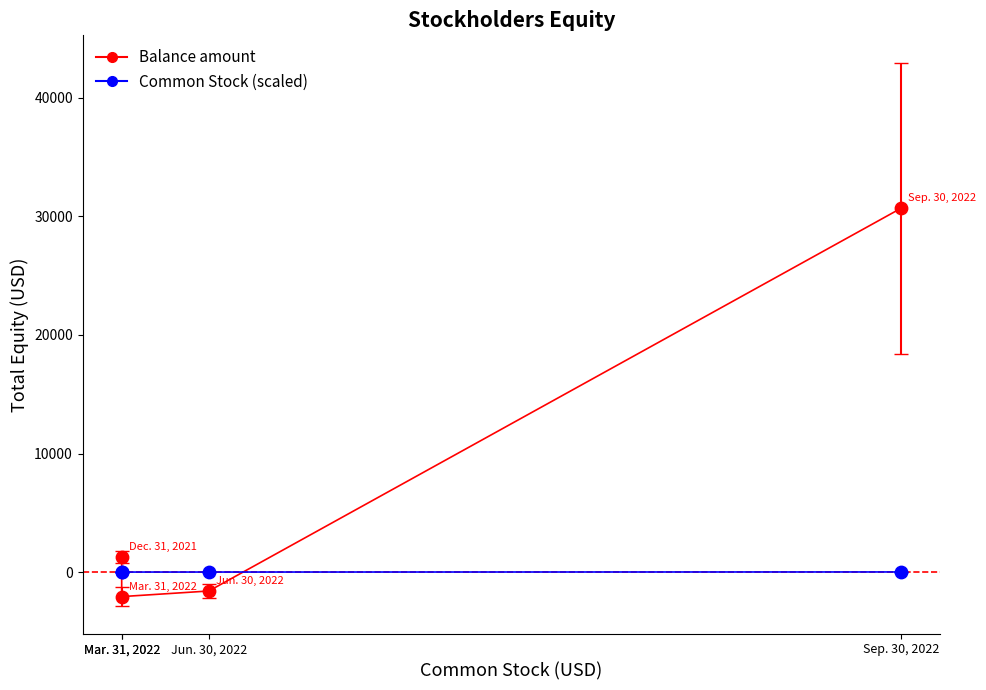

Which series reaches the minimum Y coordinate?

Balance amount